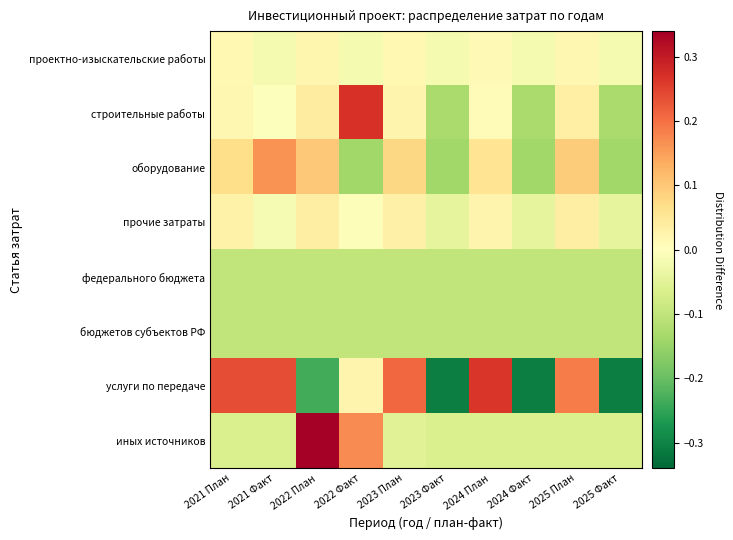

Between 2022 План and 2022 Факт, which series saw the biggest shift?

услуги по передаче